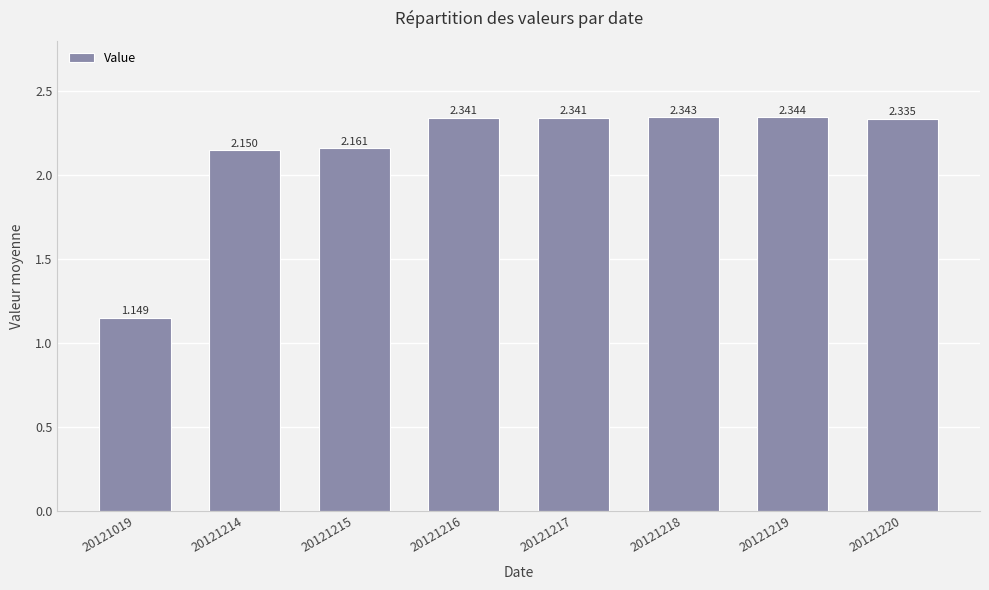

What is the maximum value shown in the chart?

2.3